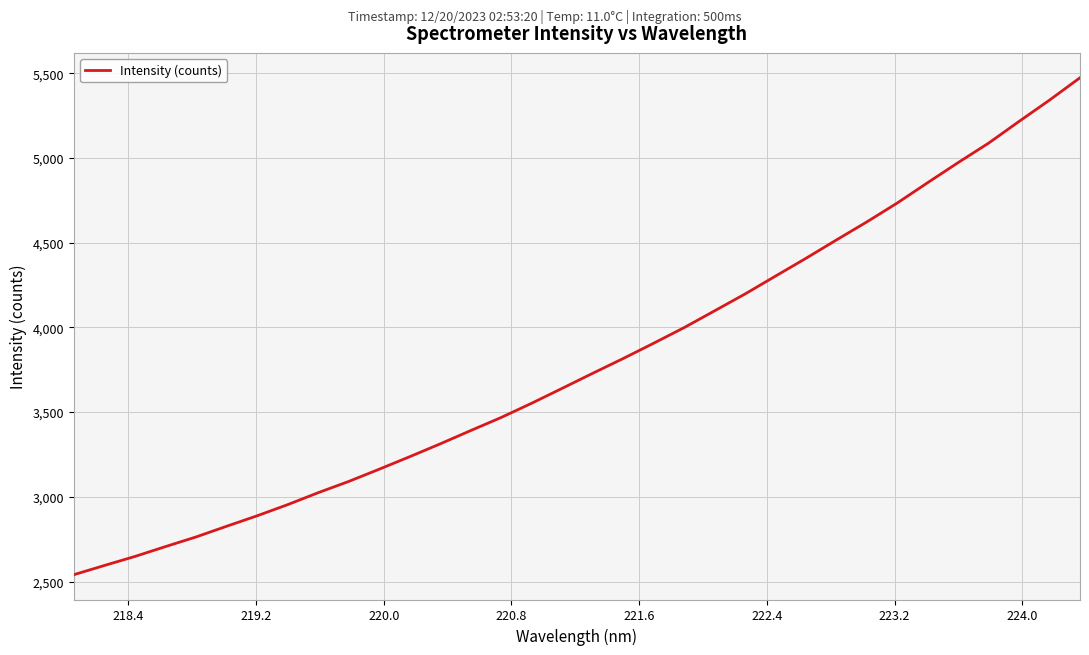

What is the smallest value displayed?

2540.4